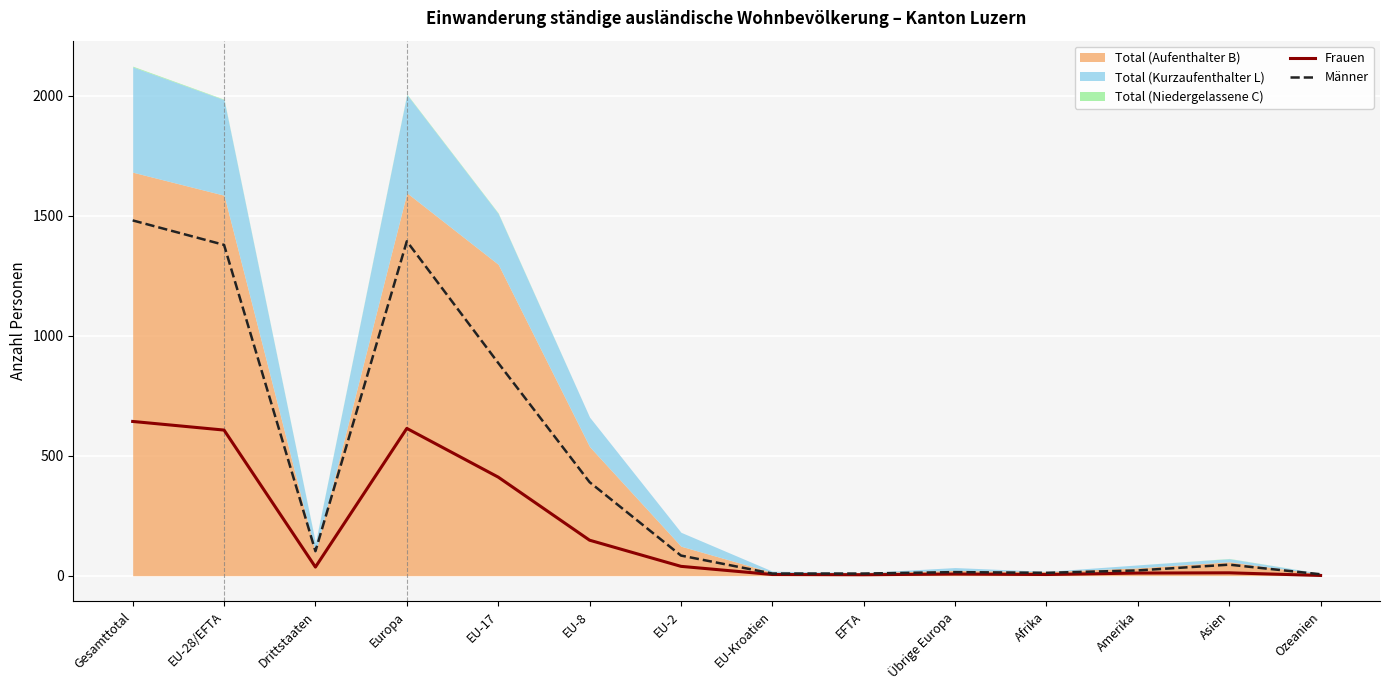

In Männer, how many points are higher than both neighbors (excluding endpoints)?

3